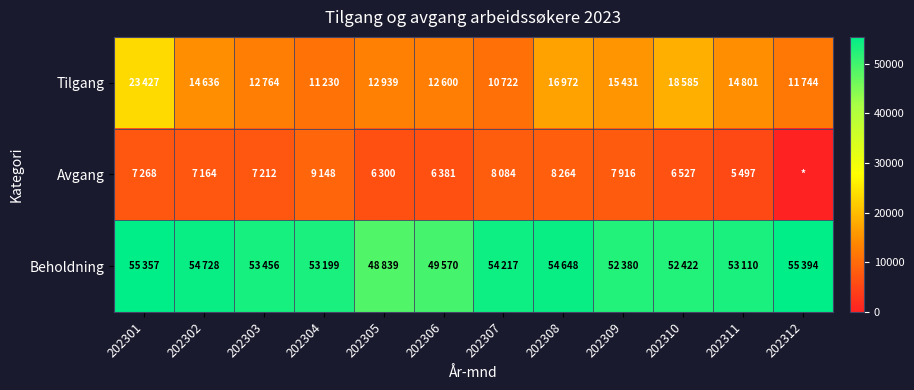

Between 202312 and 202301, which is larger?

202301